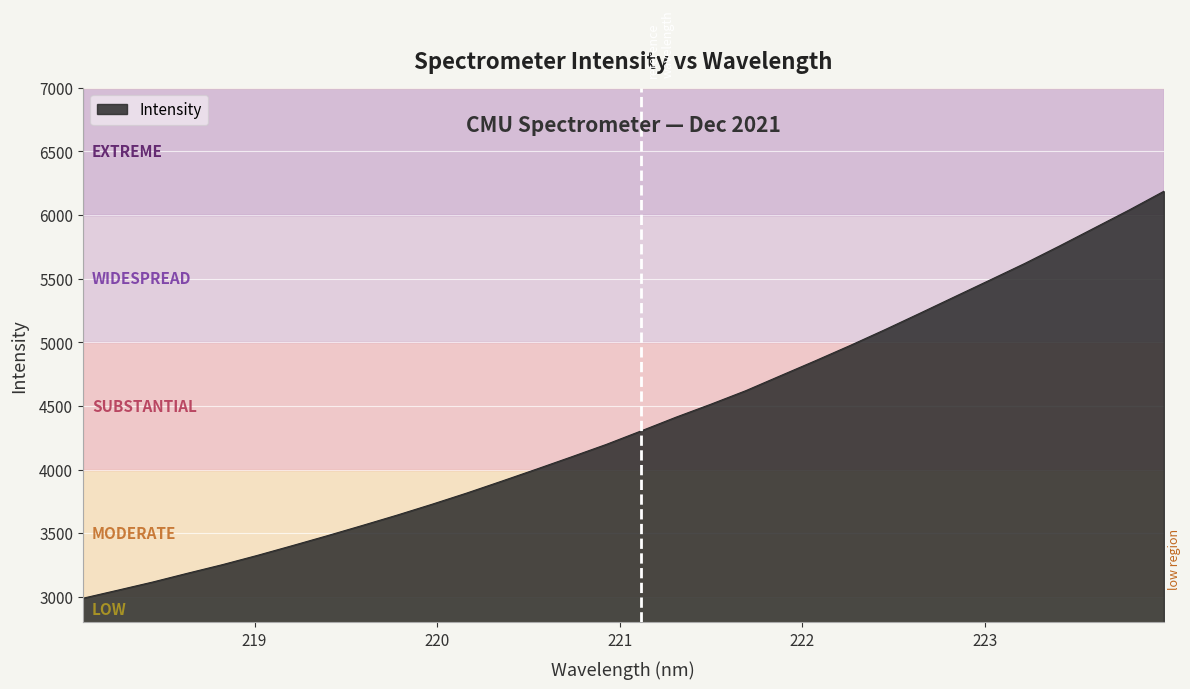

What is the greatest value displayed?

6186.9